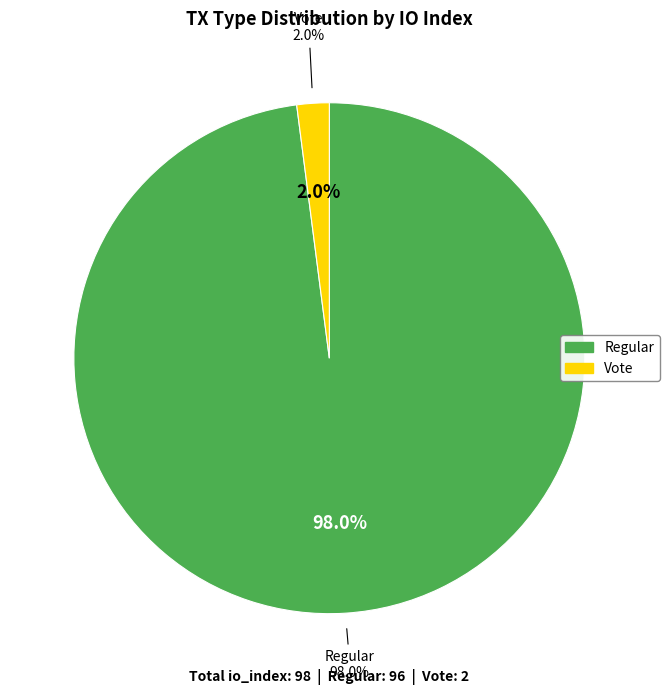

What percentage is the Vote slice, to the nearest percent?

2%